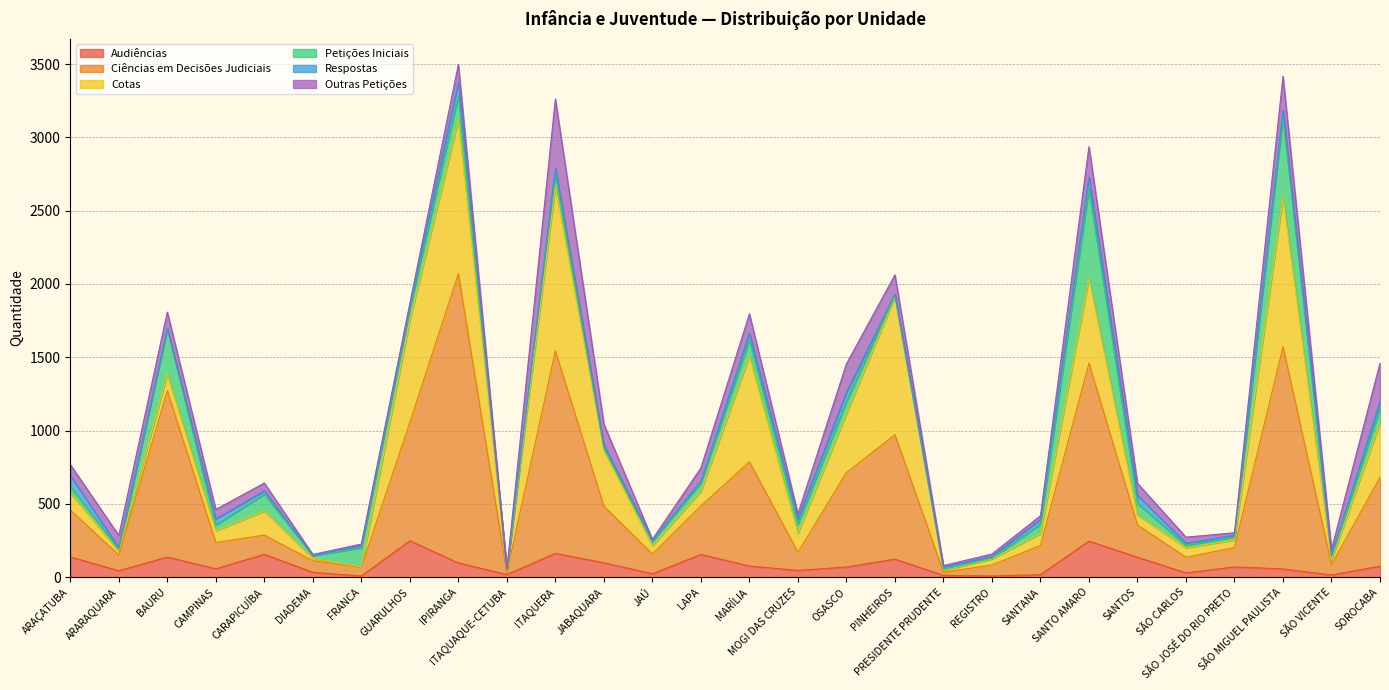

How many data points in Respostas are above 21?

13